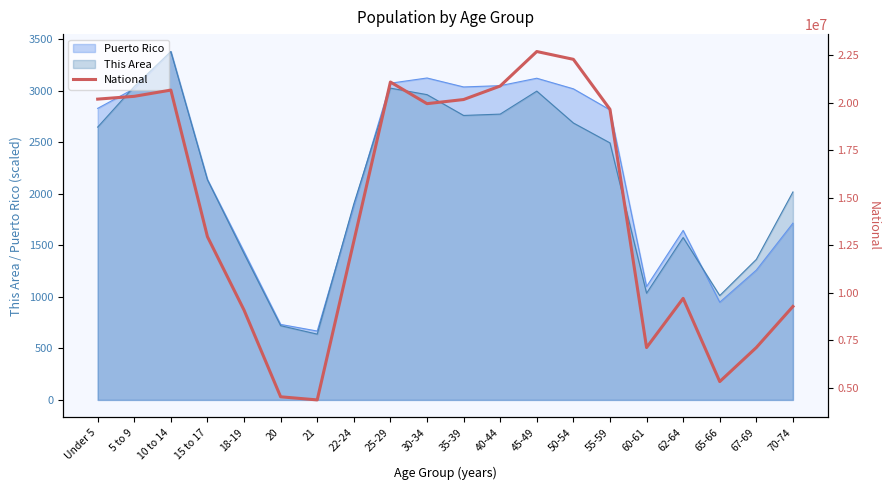

What value does the data have at 40-44, to the nearest 50?

20890950